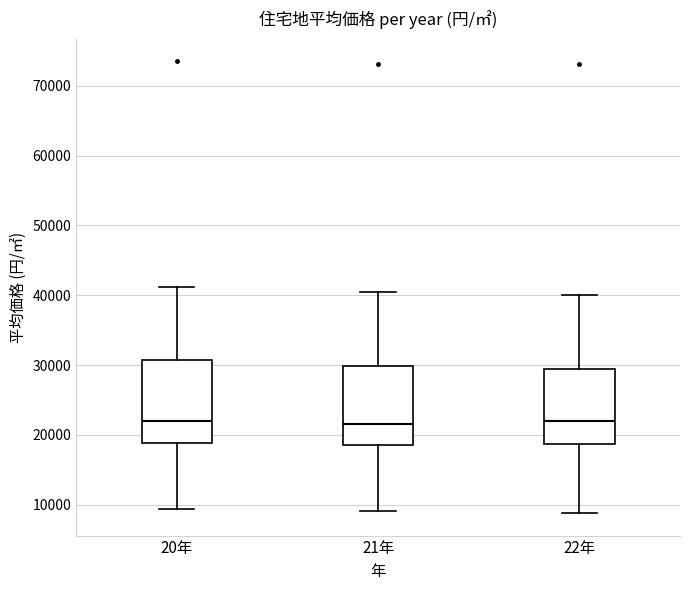

Reading left to right, read every box against the y-axis: the position of its median line, the range the box covers, and the ends of its whiskers. The values are not printed on the chart, so give them approximately, as read against the axis.

20年: median 22000, box 19000 to 31000, whiskers 9000 to 41000
21年: median 22000, box 19000 to 30000, whiskers 9000 to 41000
22年: median 22000, box 19000 to 29000, whiskers 9000 to 40000